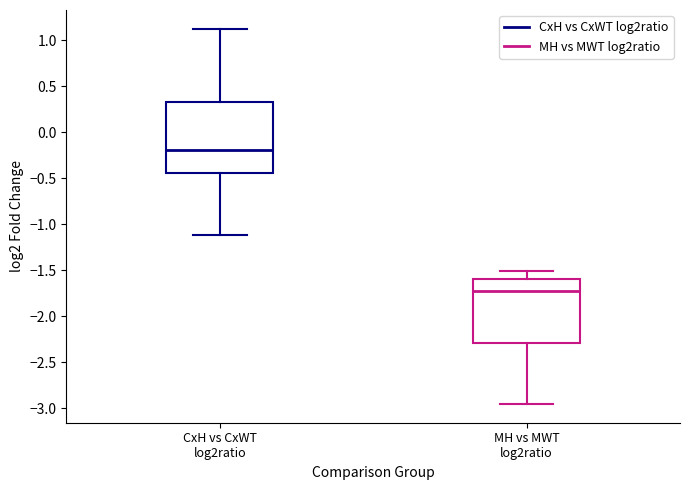

Reading left to right, read every box against the y-axis: the position of its median line, the range the box covers, and the ends of its whiskers. The values are not printed on the chart, so give them approximately, as read against the axis.

CxH vs CxWT log2ratio: median -0.20, box -0.45 to 0.35, whiskers -1.10 to 1.15
MH vs MWT log2ratio: median -1.75, box -2.30 to -1.60, whiskers -2.95 to -1.50